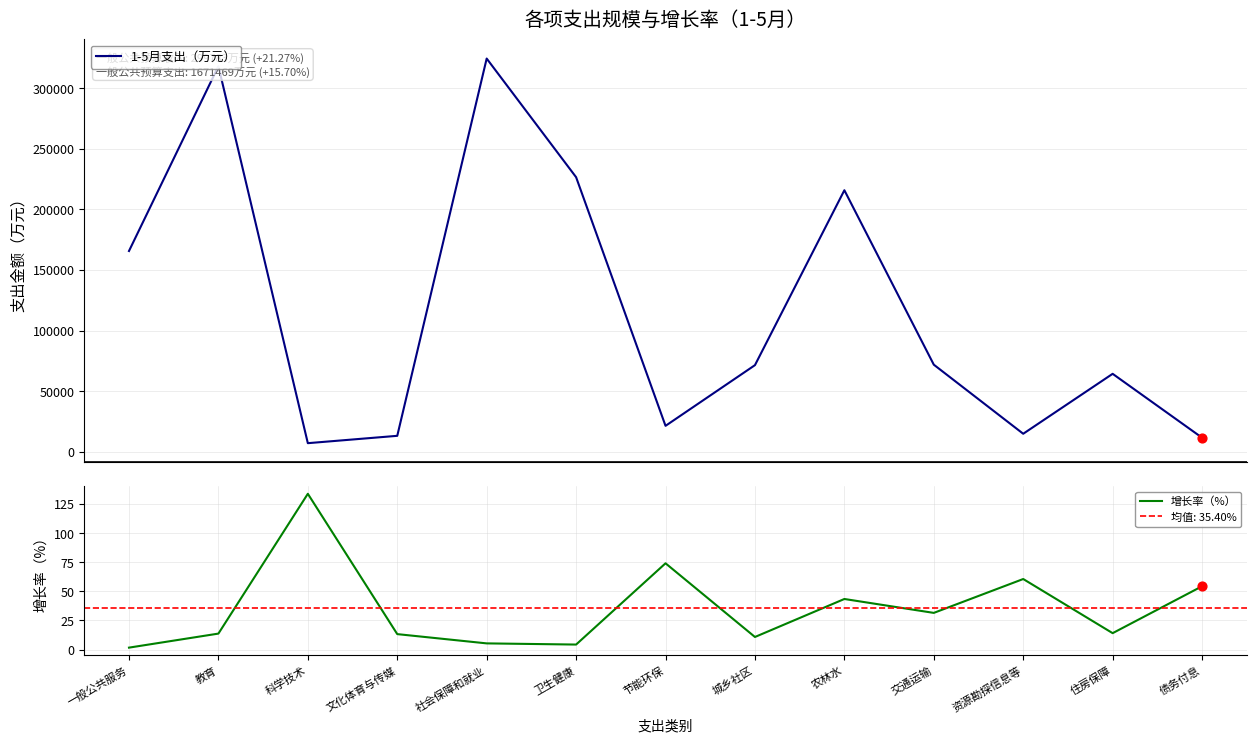

At how many categories does at least one series exceed 240008?

2